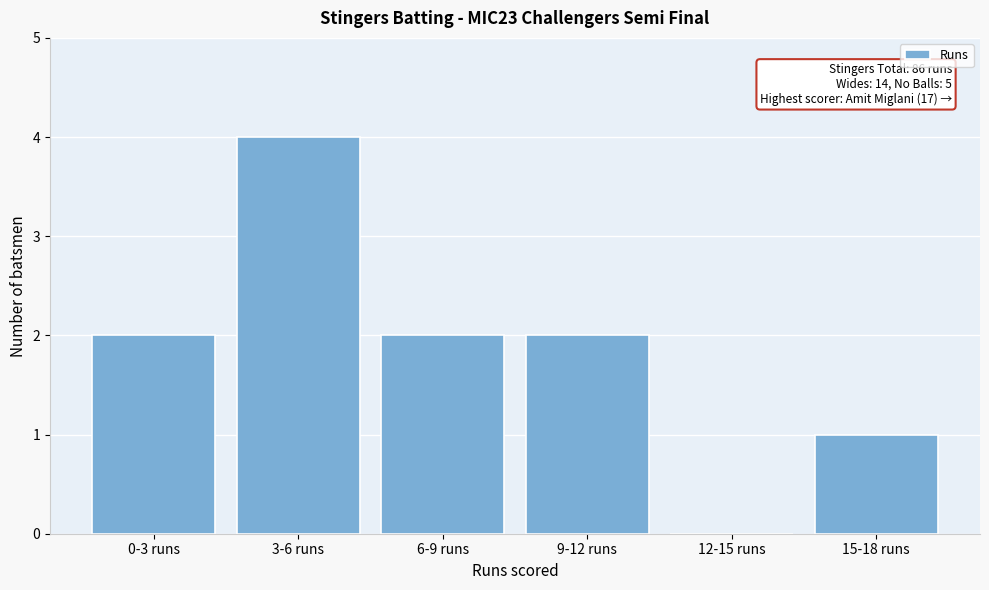

Reading left to right, extract all data points from this chart.

0-3 runs=2	3-6 runs=4	6-9 runs=2	9-12 runs=2	12-15 runs=0	15-18 runs=1